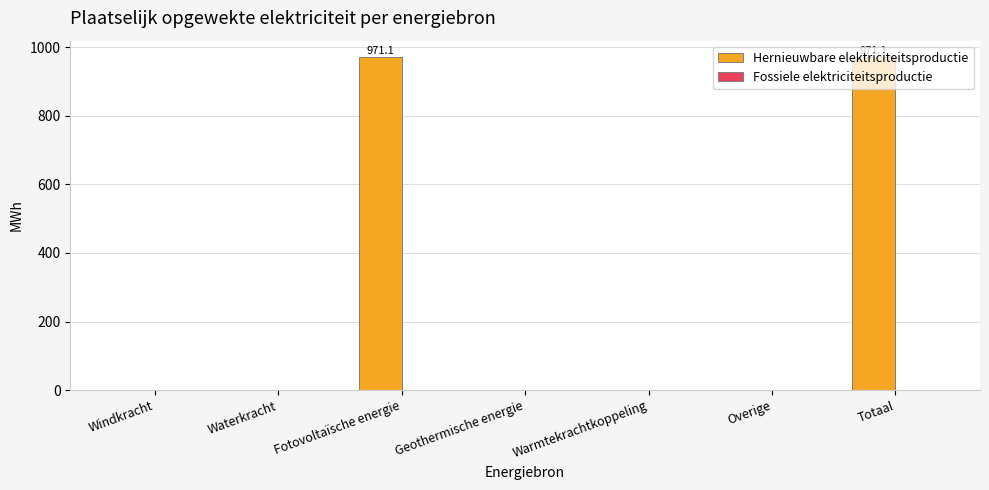

Are the bars horizontal?

No